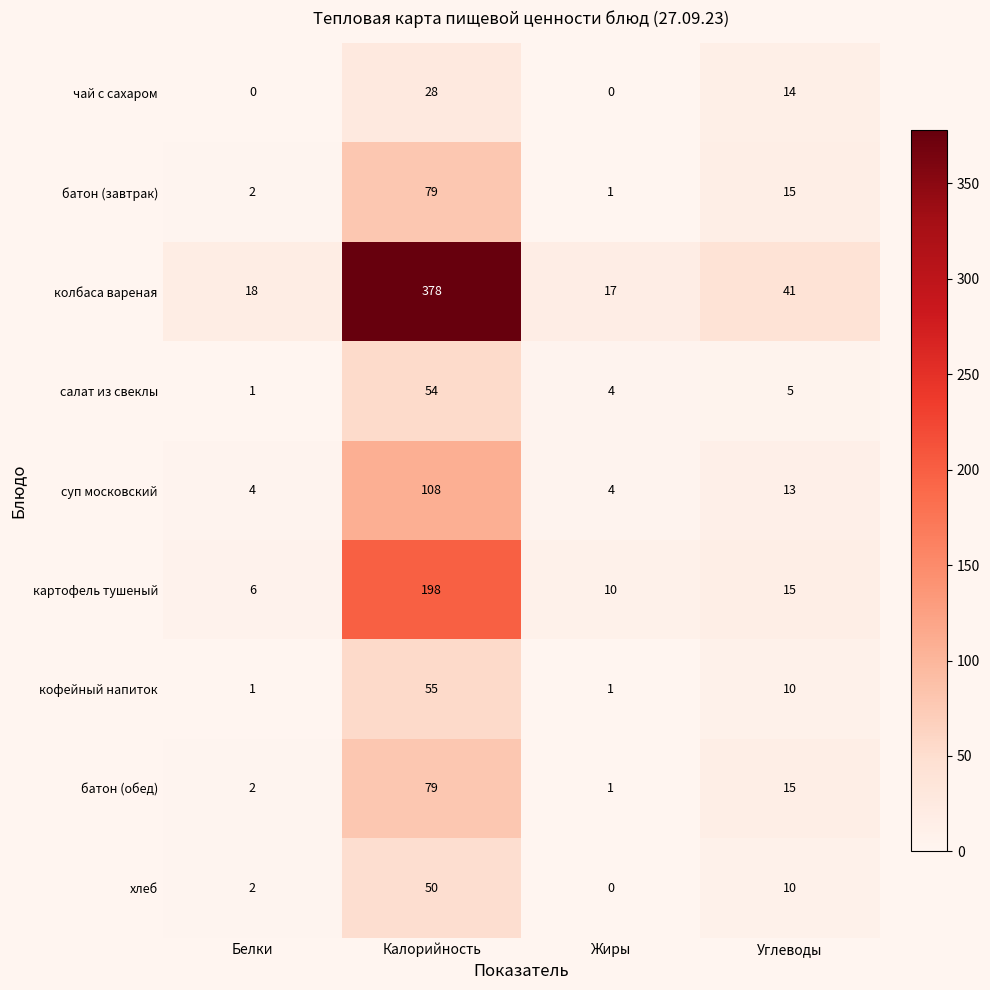

At which category is the sum across all series the highest?

Калорийность